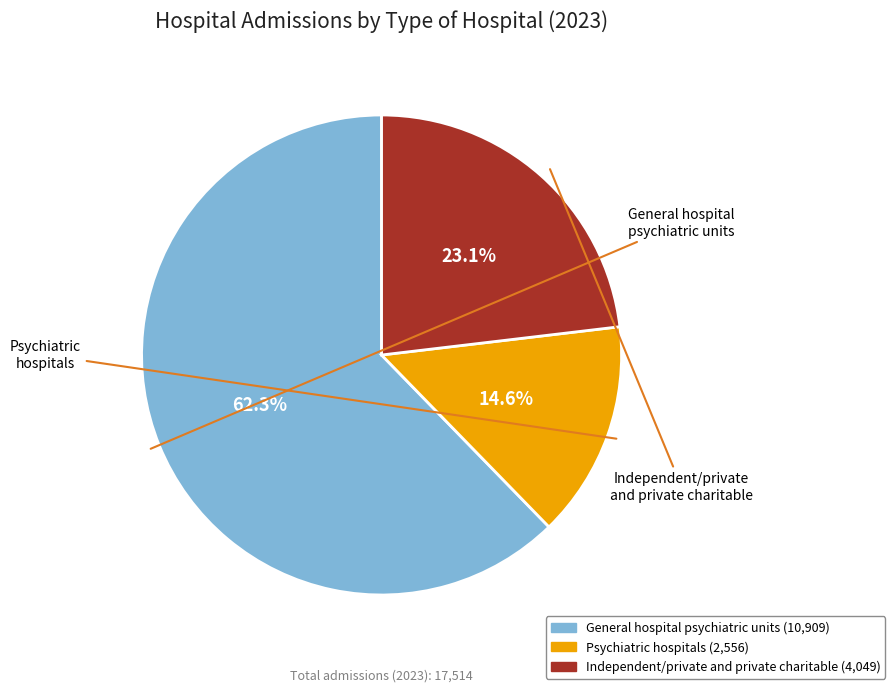

Does any single category account for the majority?

Yes